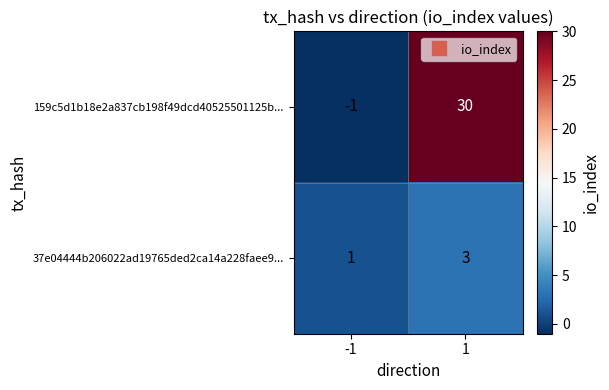

Rank the series by their average value, from highest to lowest.

159c5d1b18e2a837cb198f49dcd40525501125b..., 37e04444b206022ad19765ded2ca14a228faee9...